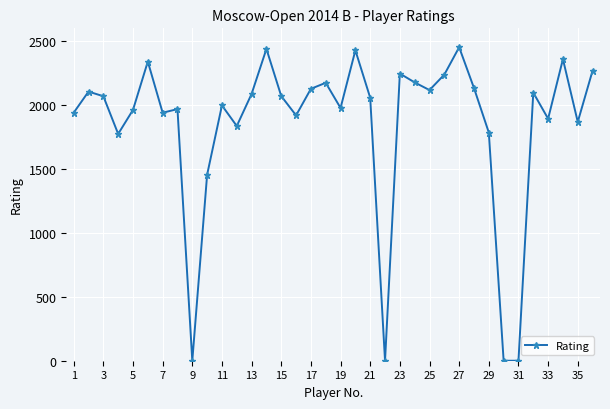

What is the difference between the maximum and minimum values?

2452